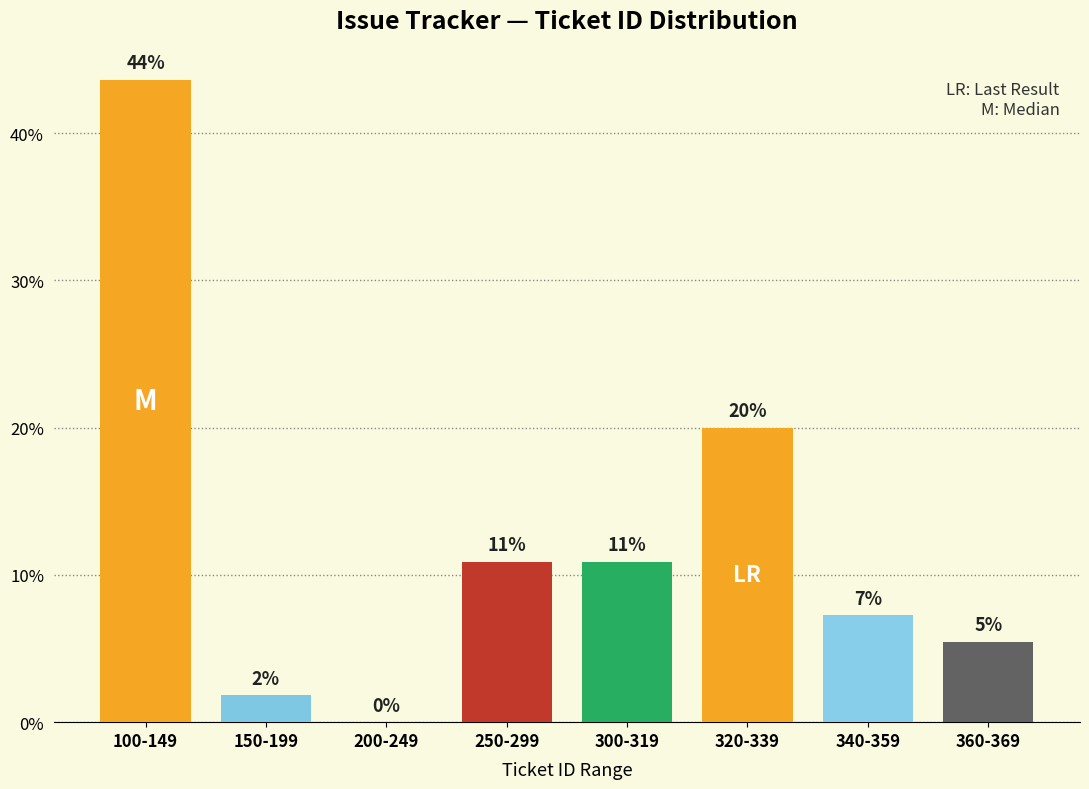

Are the bars horizontal?

No